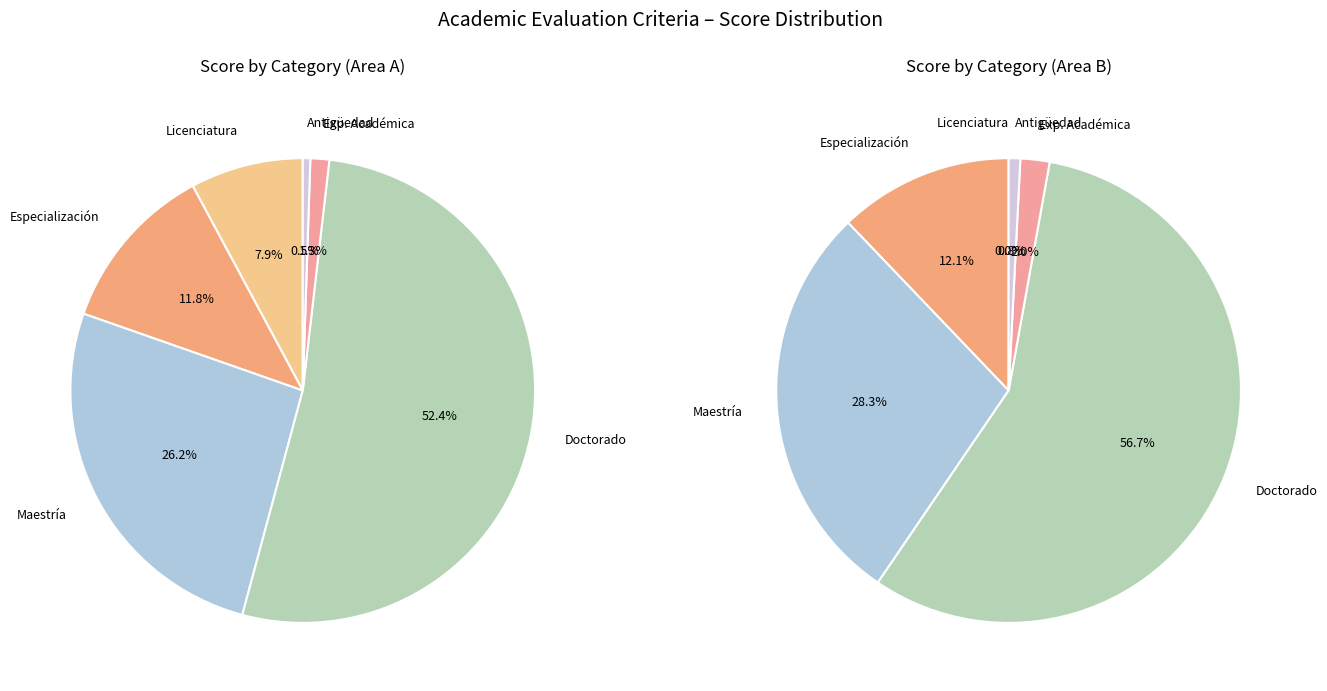

Count the number of slices in the pie.

6